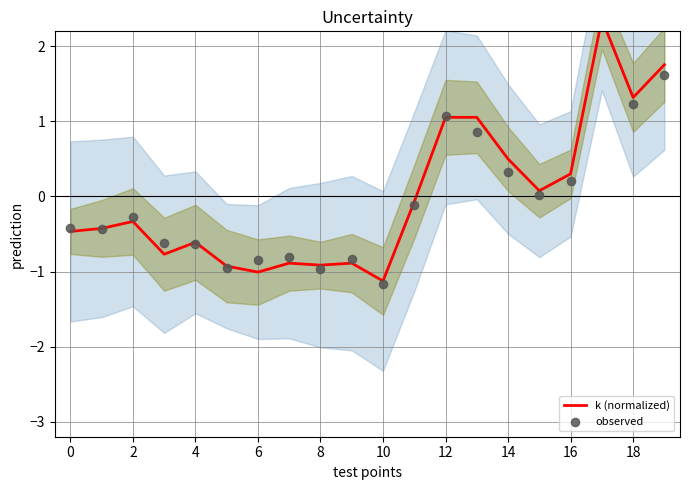

What are all the series names shown in the legend?

k (normalized), observed